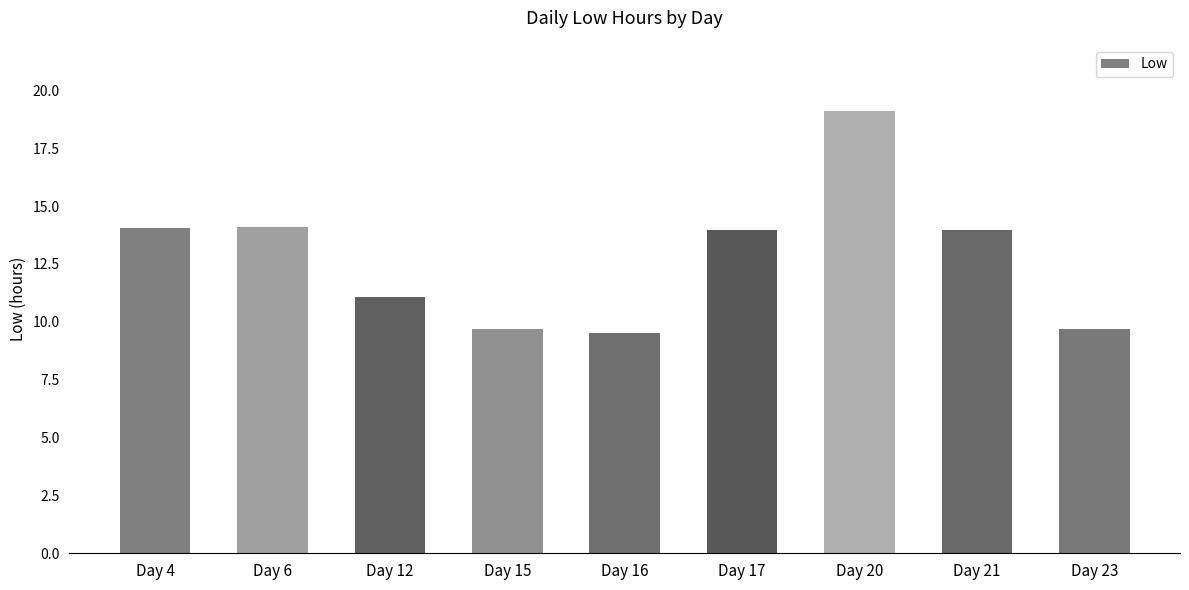

How many categories are shown in the chart?

9